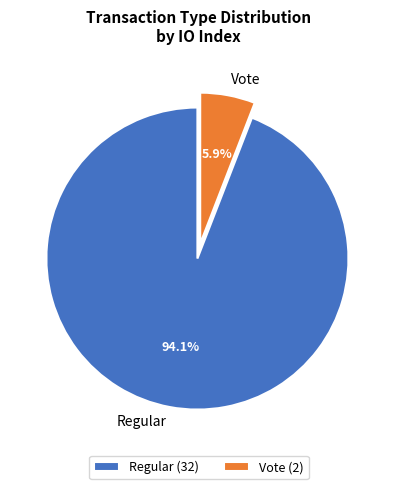

To the nearest percent, what is the average slice percentage?

50%